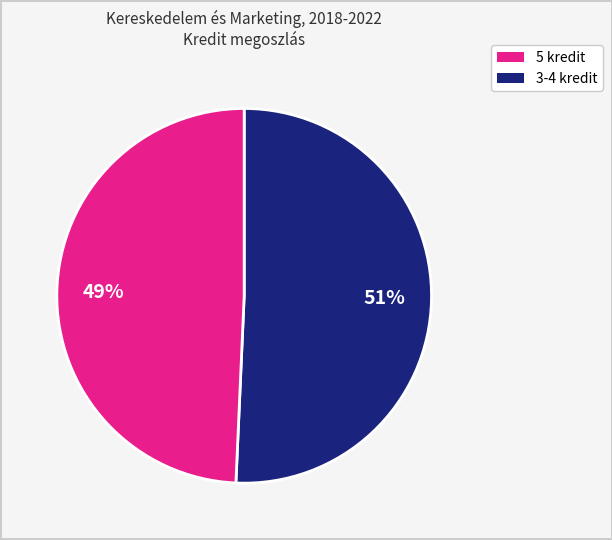

To the nearest percent, what is the combined percentage of 3-4 kredit and 5 kredit?

100%